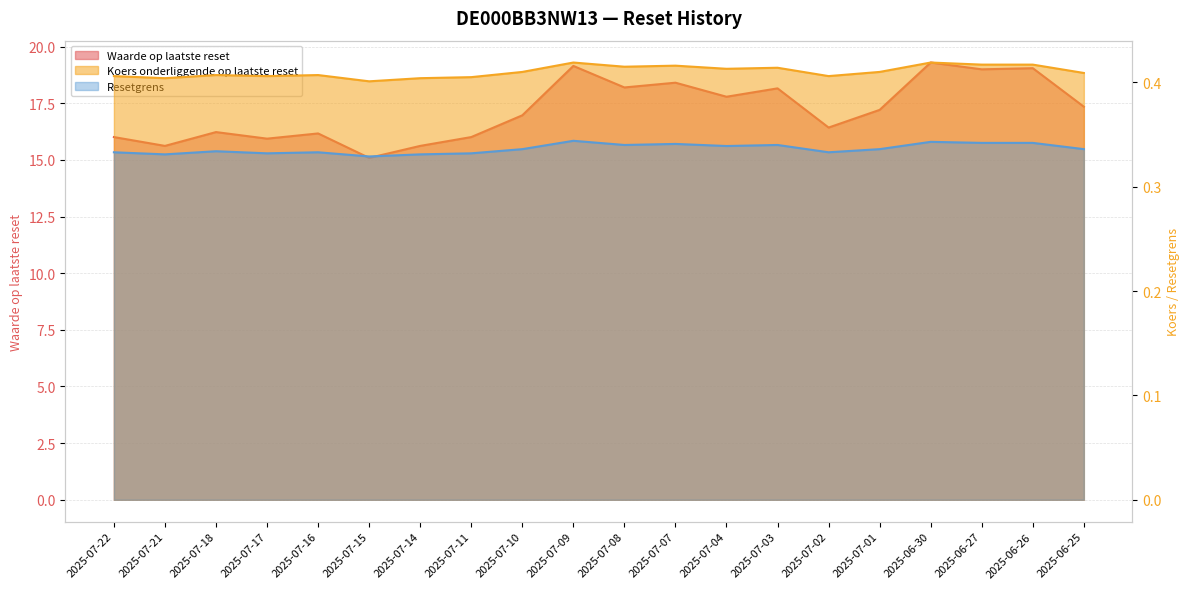

What is the label of the 12th point from the right?

2025-07-10